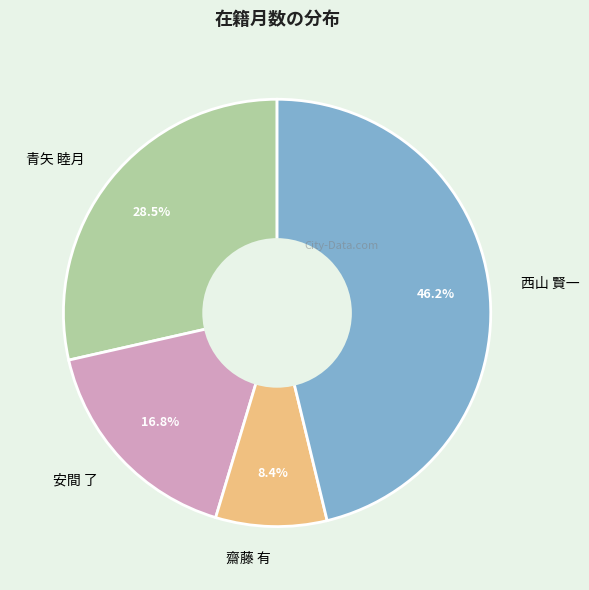

Is the sum of 齋藤 有 and 西山 賢一 greater than half?

Yes